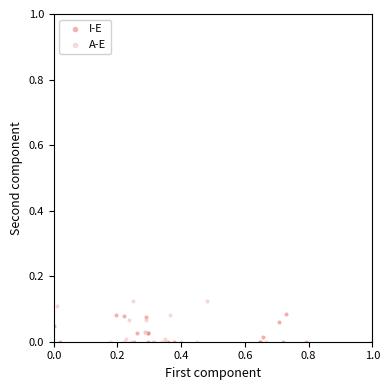

Which series contains the highest Y value?

A-E